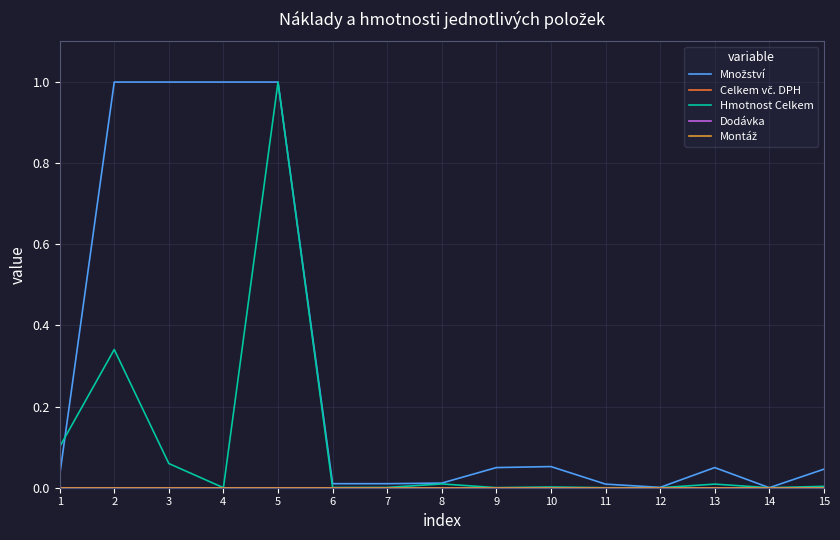

True or false: Celkem vč. DPH and Dodávka cross at least once.

False